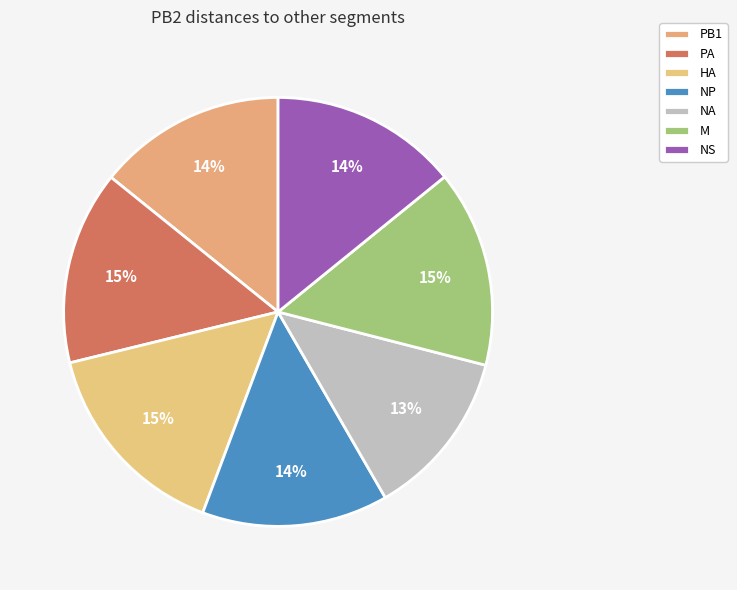

Is the sum of NS and PA greater than half?

No